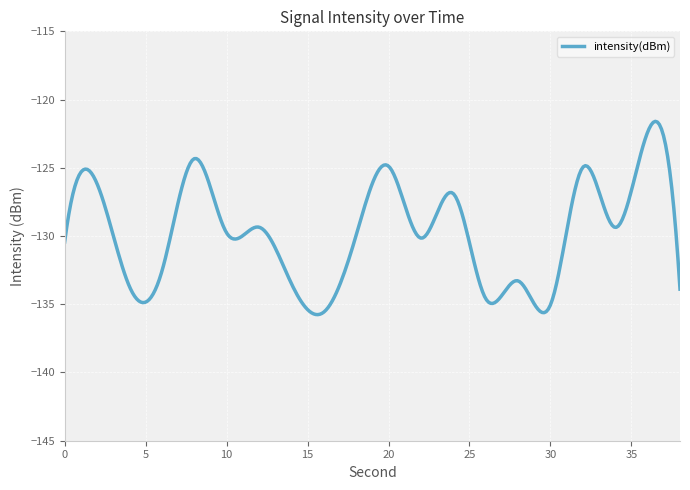

What is the smallest value displayed?

-135.8